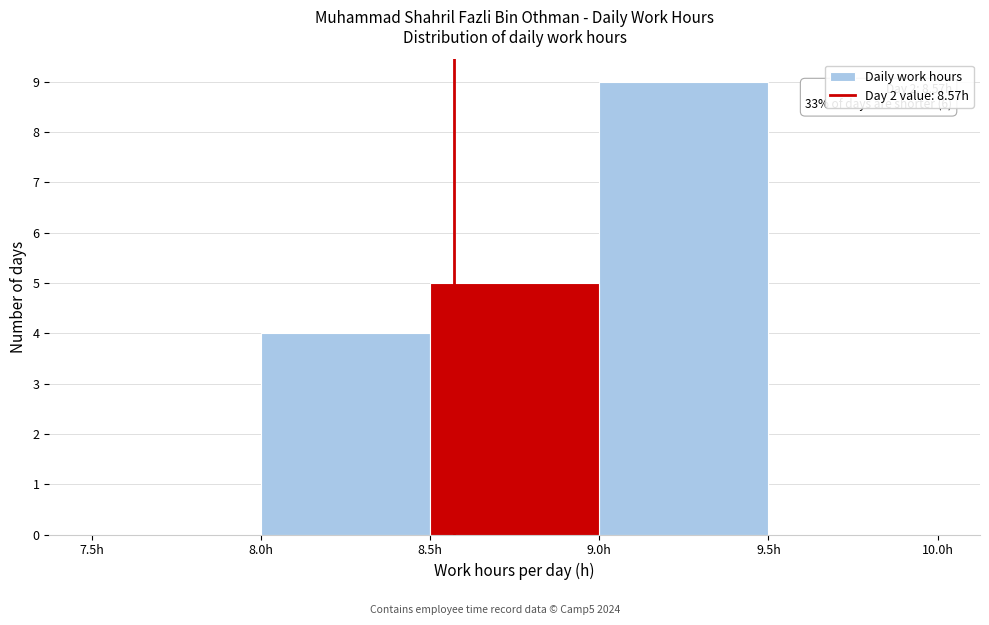

Over which range of the x-axis is the bar tallest?

9.0 to 9.5